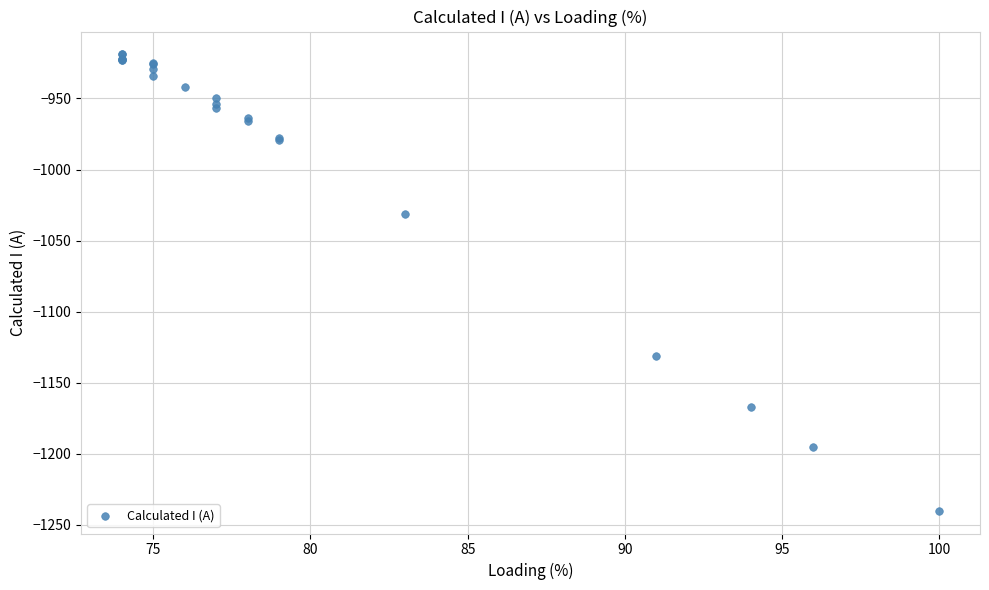

What Y value in the scatter plot is closest to -1079?

-1031